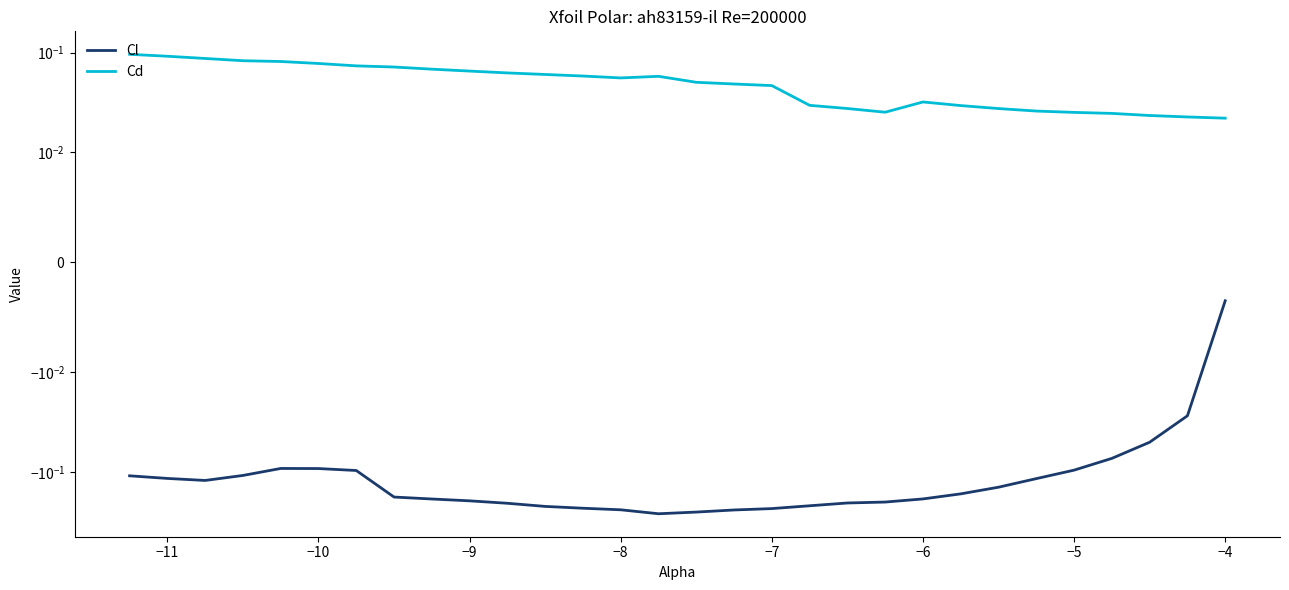

Is this an area chart (filled region under the line)?

No